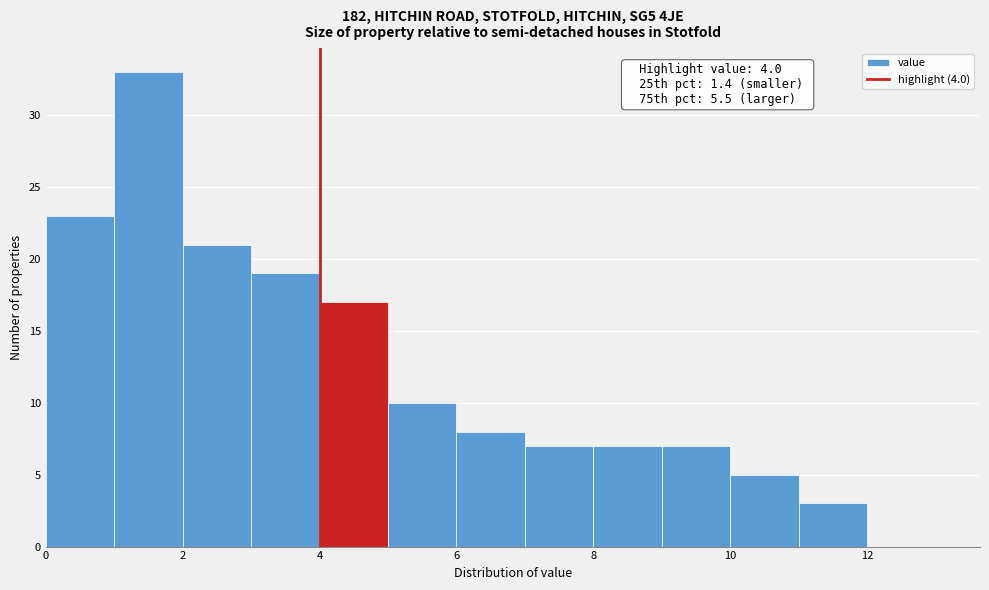

Which range on the x-axis has the tallest bar?

1 to 2